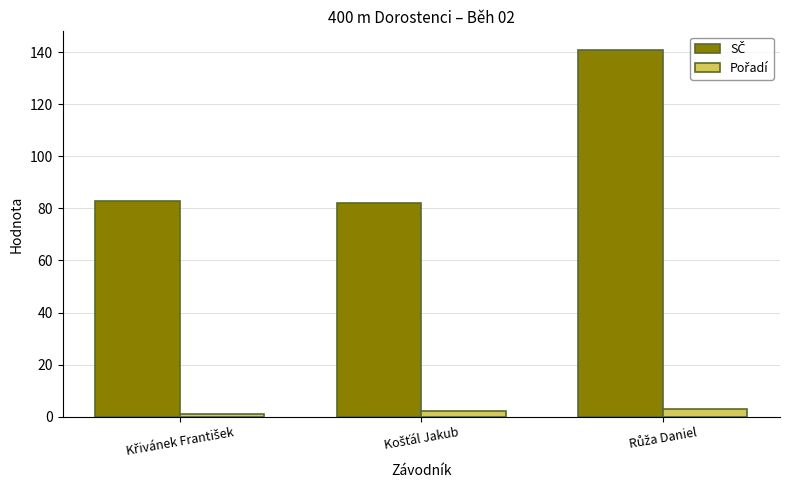

What is the maximum value shown in the chart?

141